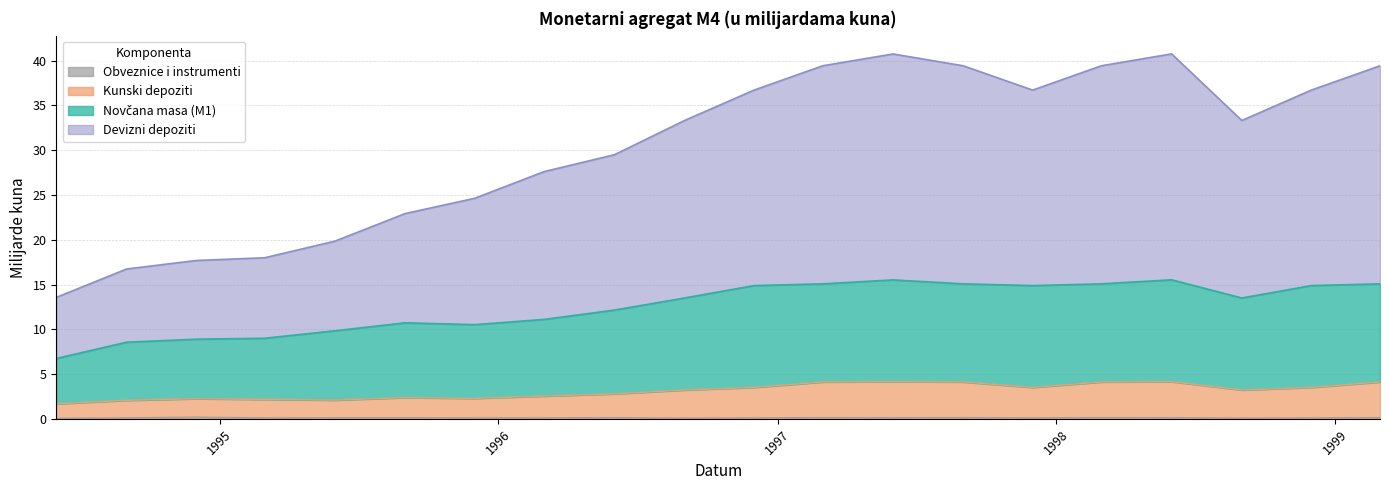

Count the number of categories in the chart.

20